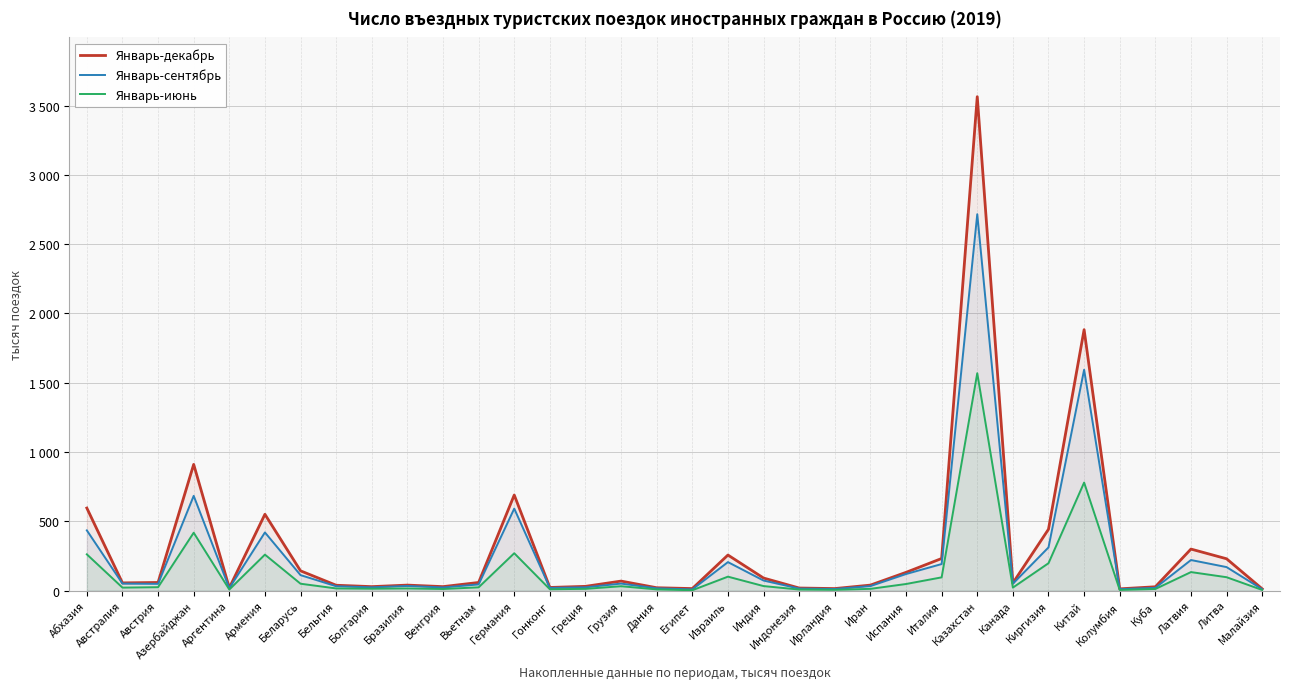

Which has a higher value, Абхазия or Австралия?

Абхазия